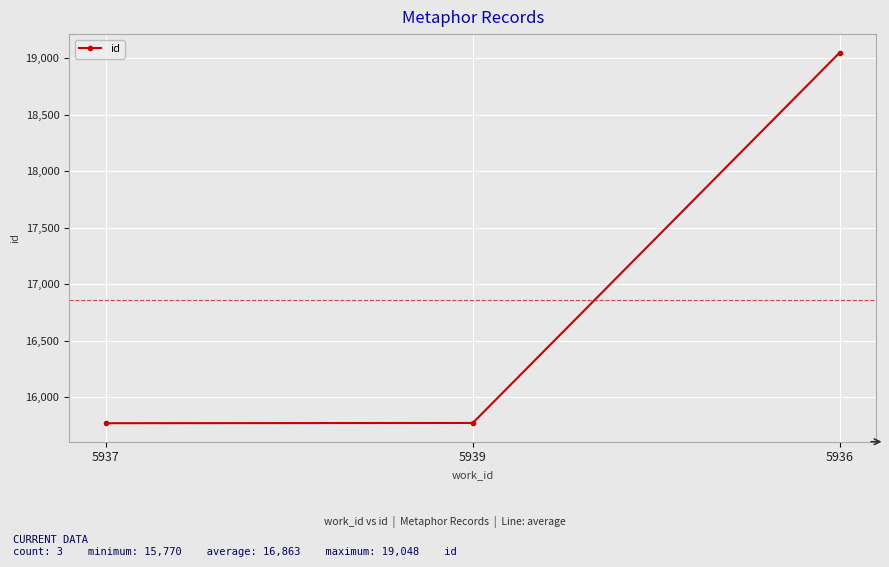

What is the minimum value shown in the chart?

15770